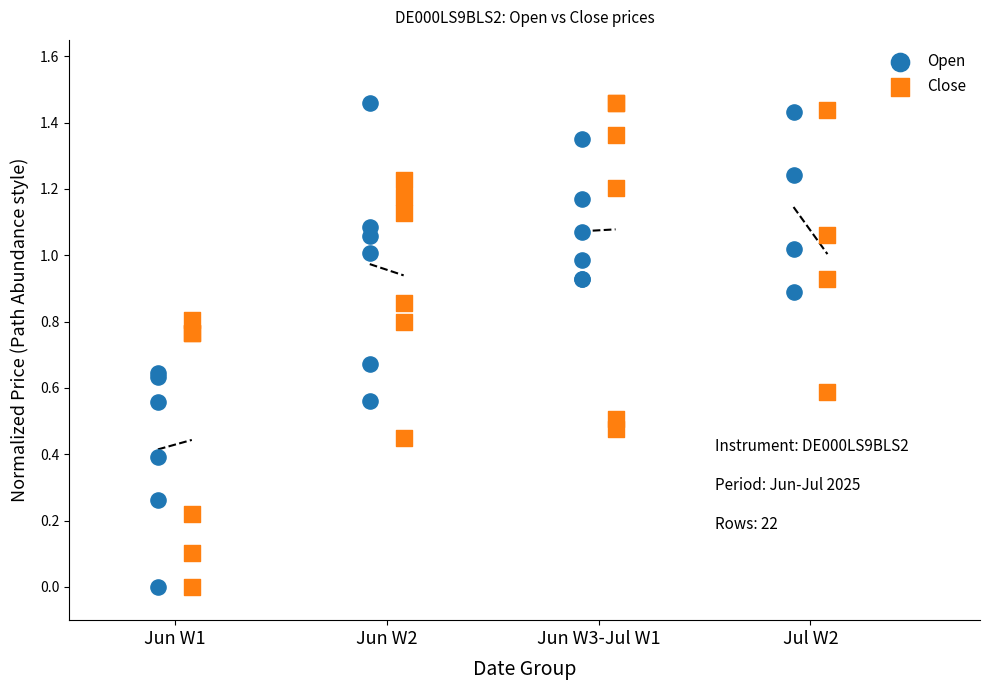

What are all the series names shown in the legend?

Open, Close